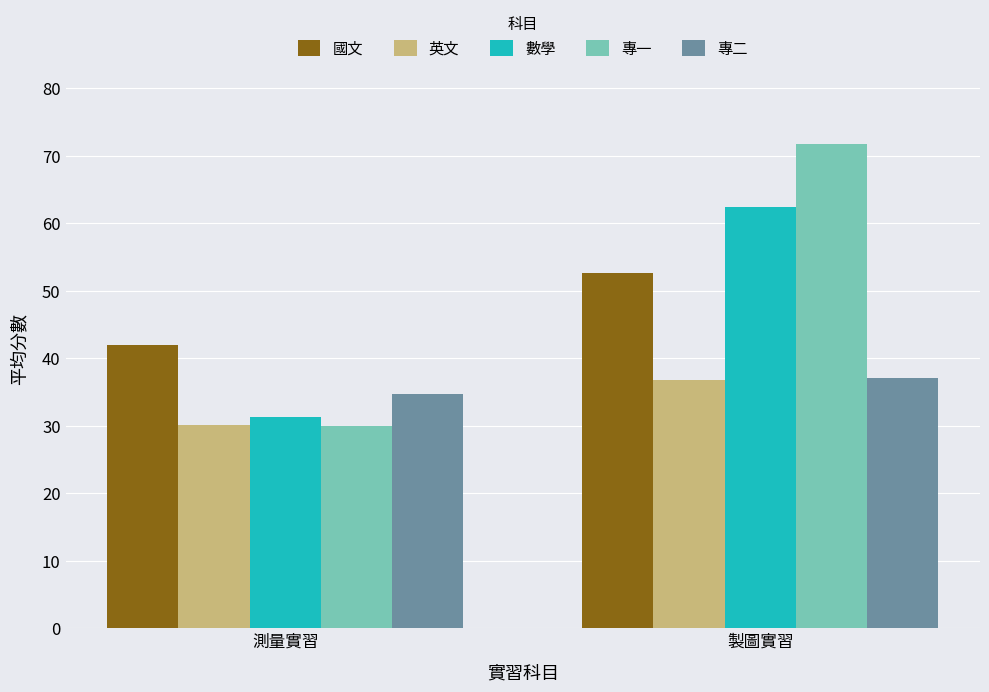

Is the value of 英文 at 測量實習 greater than the value of 國文 at 測量實習?

No